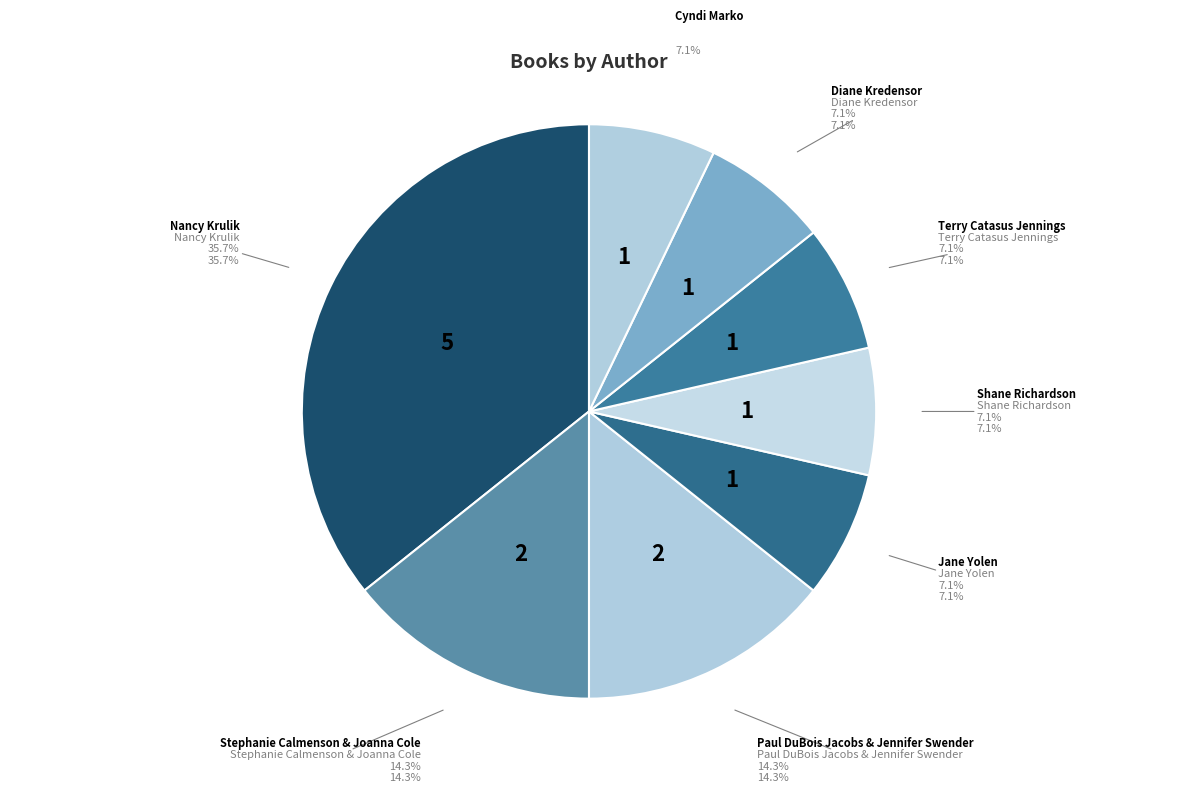

What is the smallest slice in the pie chart?

Jane Yolen